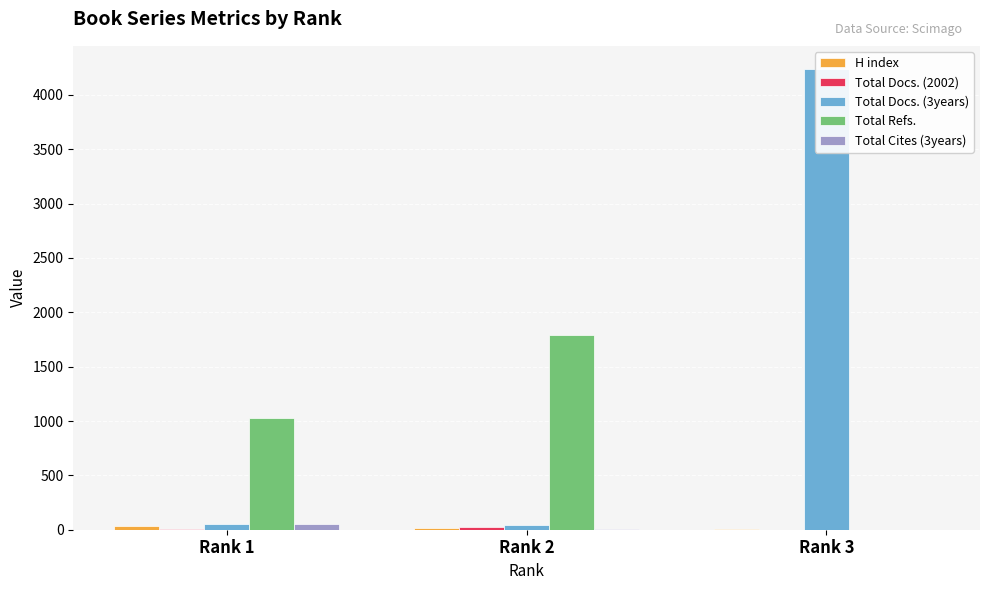

What is the sum of all Total Docs. (2002) values?

34